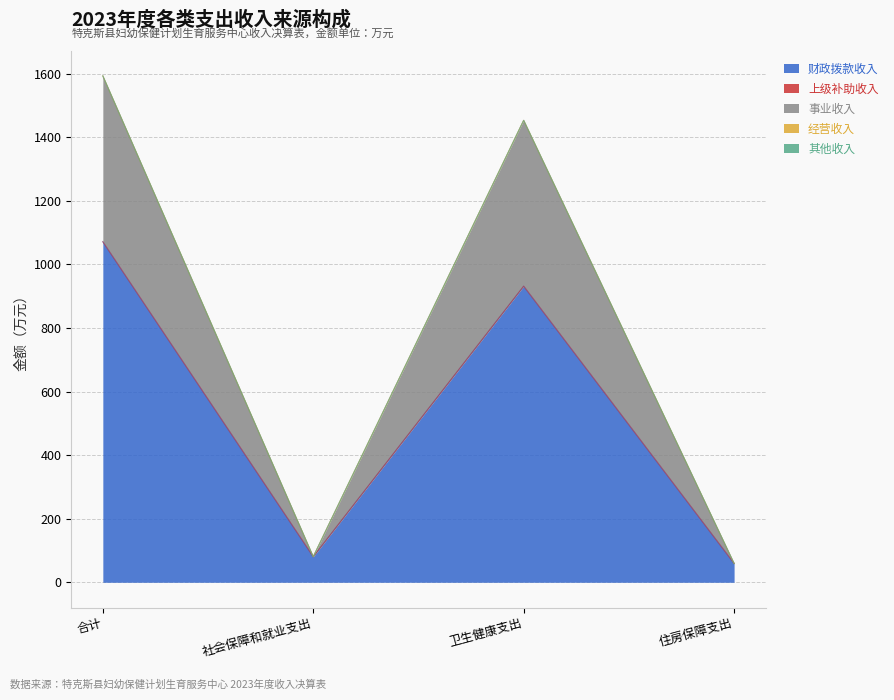

What is the maximum value shown in the chart?

1071.4